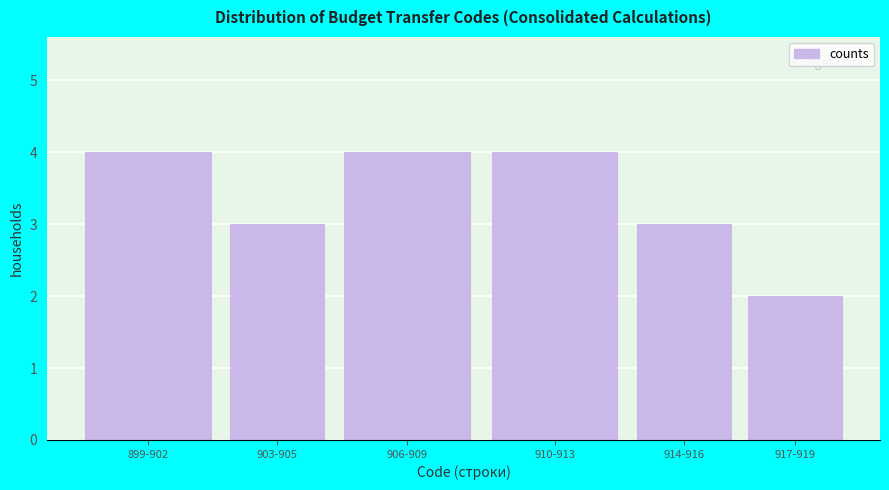

Reading right to left, extract all data points from this chart.

917-919=2	914-916=3	910-913=4	906-909=4	903-905=3	899-902=4